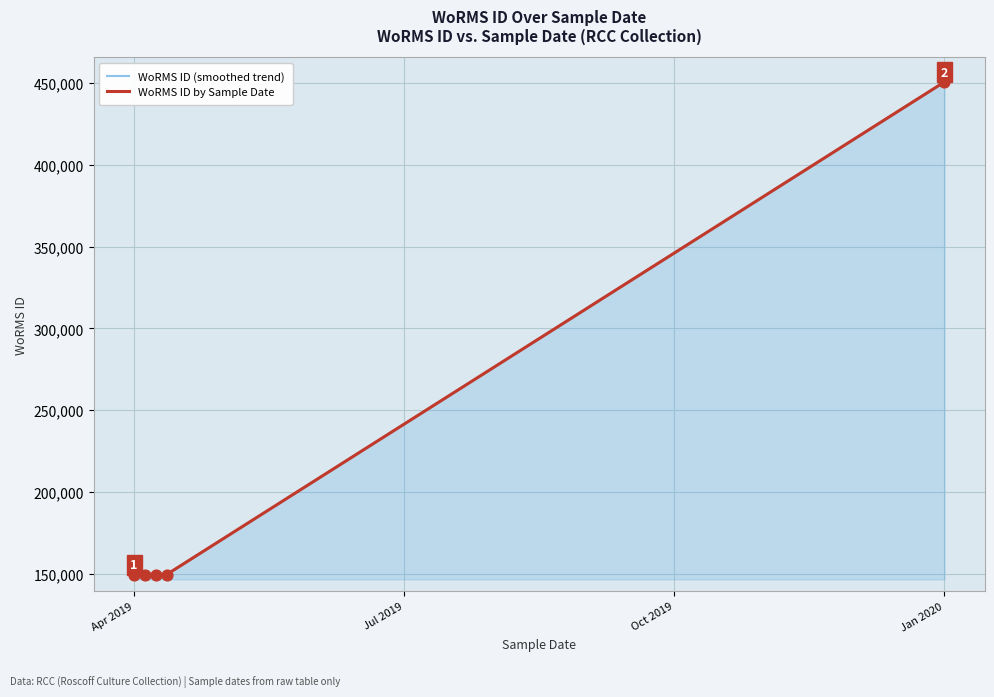

Which category has the highest value in the WoRMS ID by Sample Date series?

Jan 2020